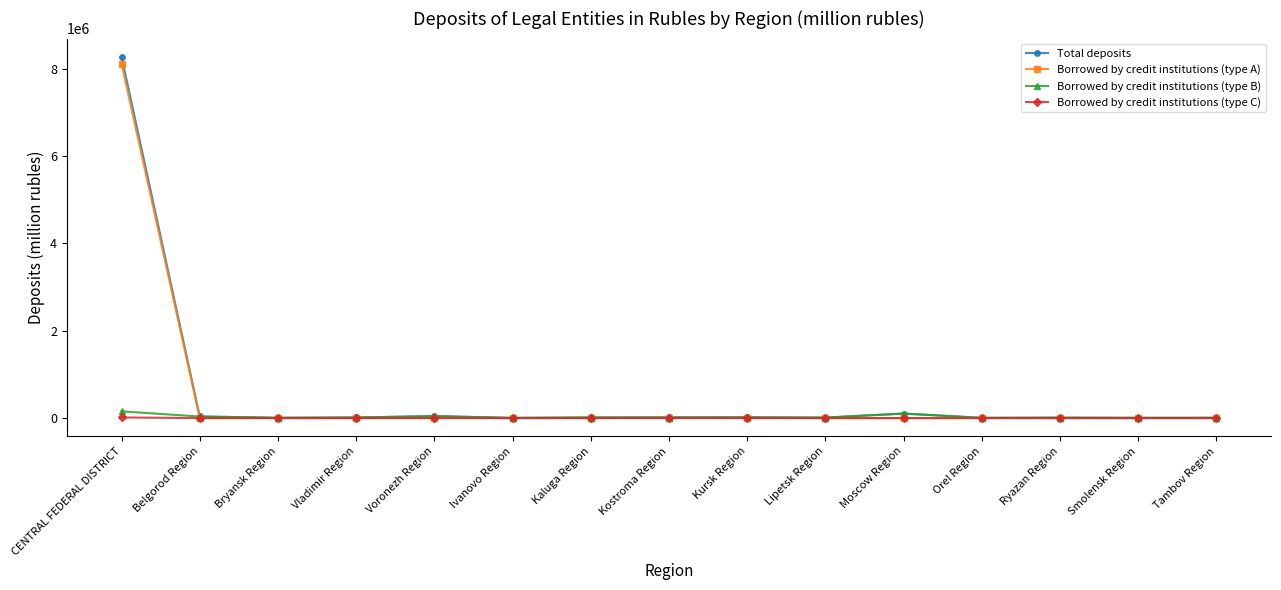

At which category does the chart reach its peak across all series?

CENTRAL FEDERAL DISTRICT